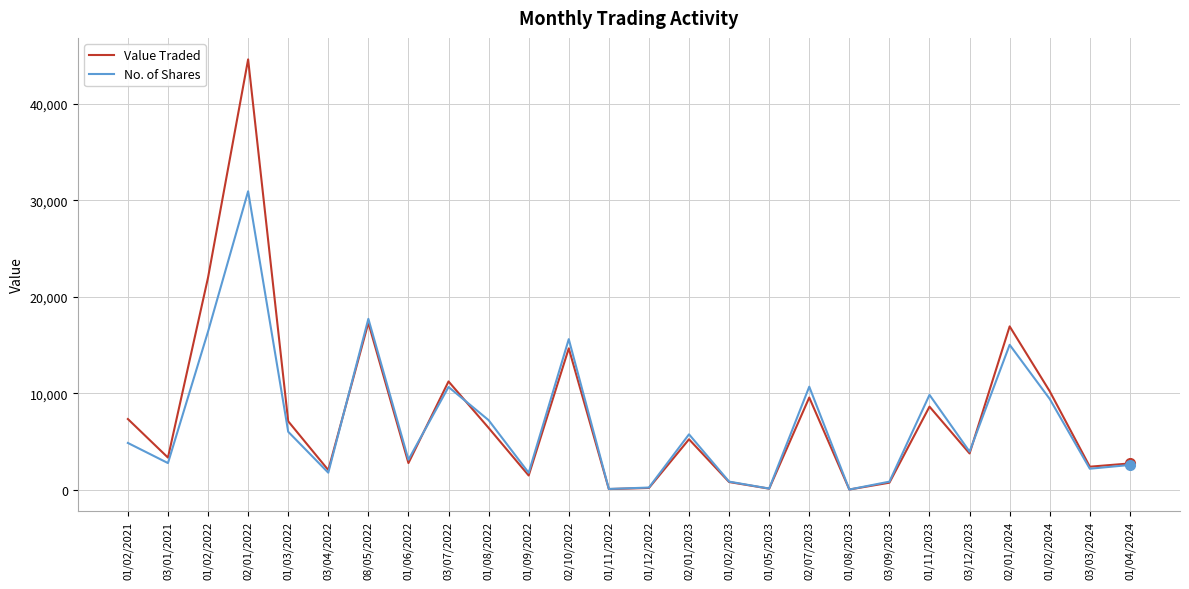

Rank the series at 02/01/2022 from lowest to highest value.

No. of Shares, Value Traded